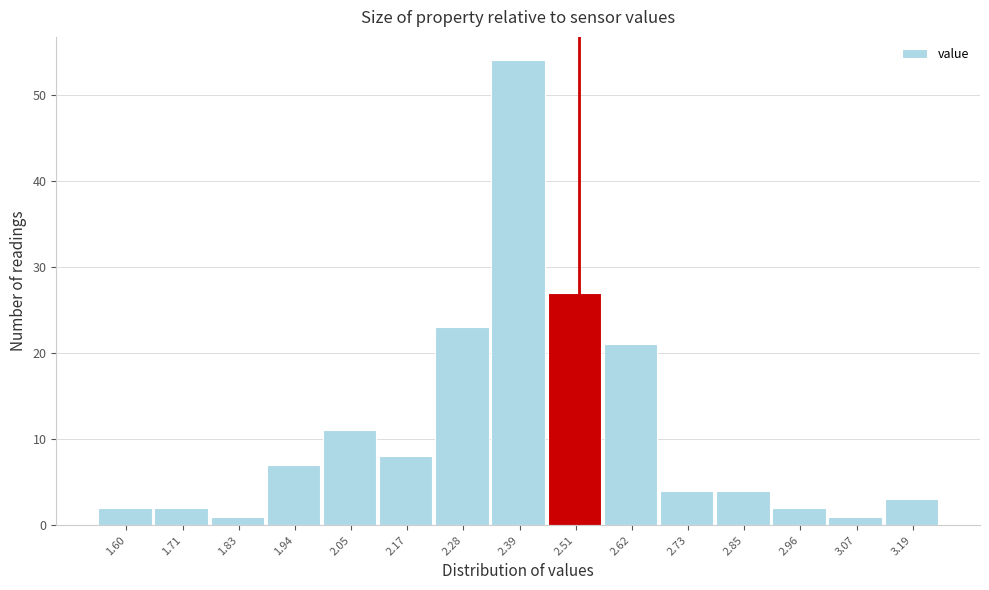

Reading left to right, transcribe all the data shown in this chart.

2	2	1	7	11	8	23	54	27	21	4	4	2	1	3